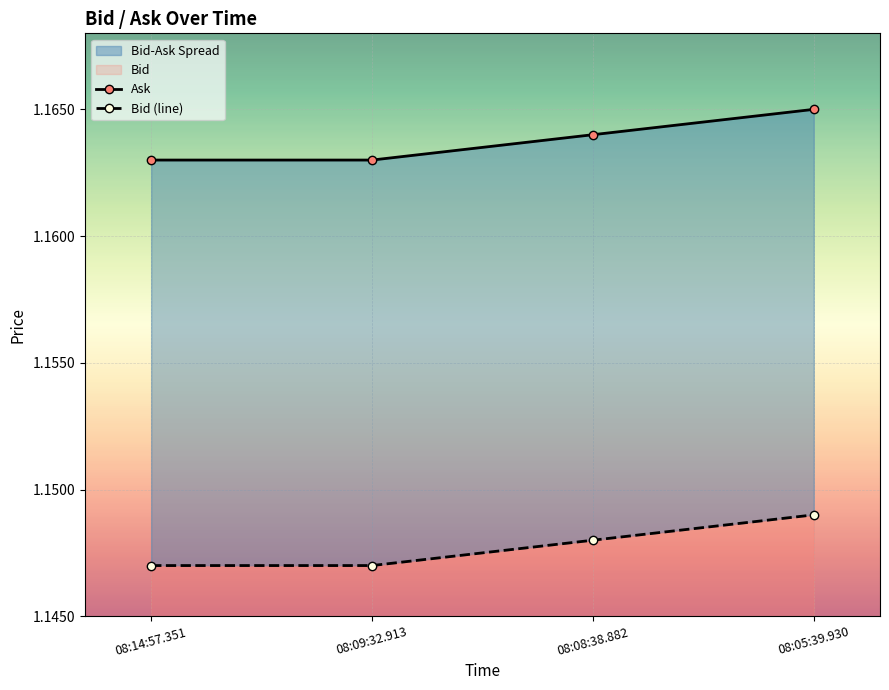

List the series in order of their peak value, lowest first.

Bid (line), Ask